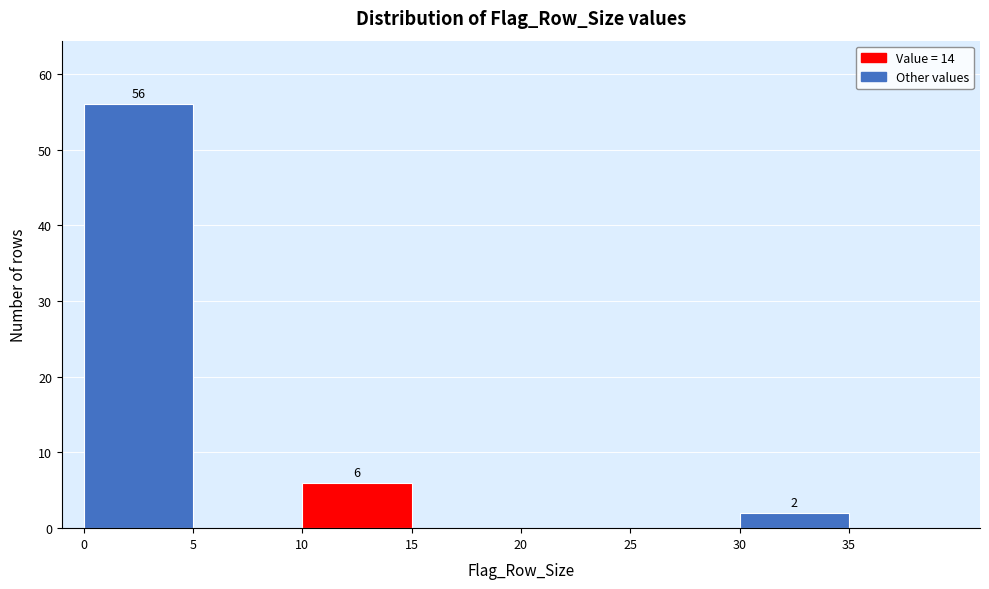

Which range on the x-axis has the tallest bar?

0 to 5